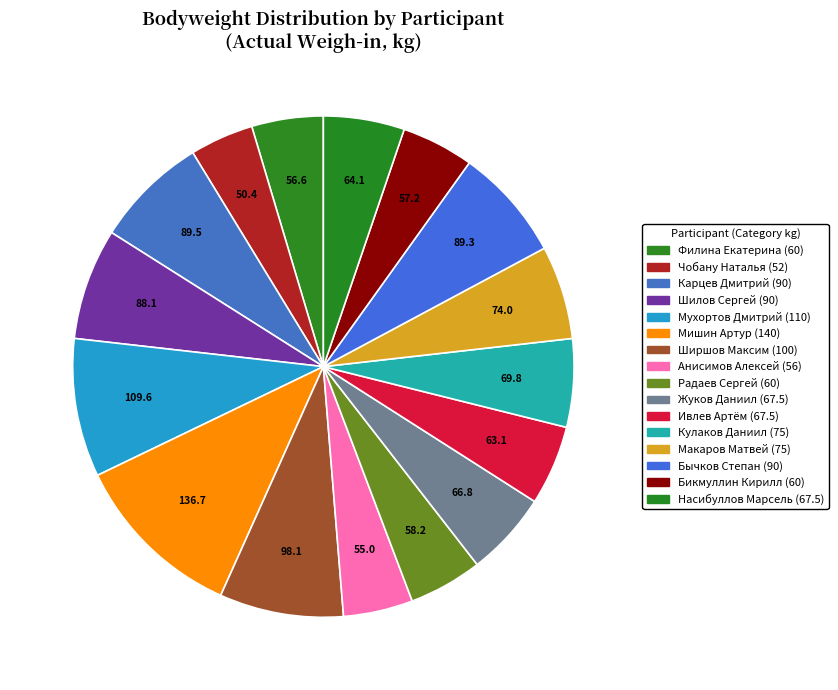

What percentage is the Бикмуллин Кирилл (60) slice, to the nearest percent?

5%